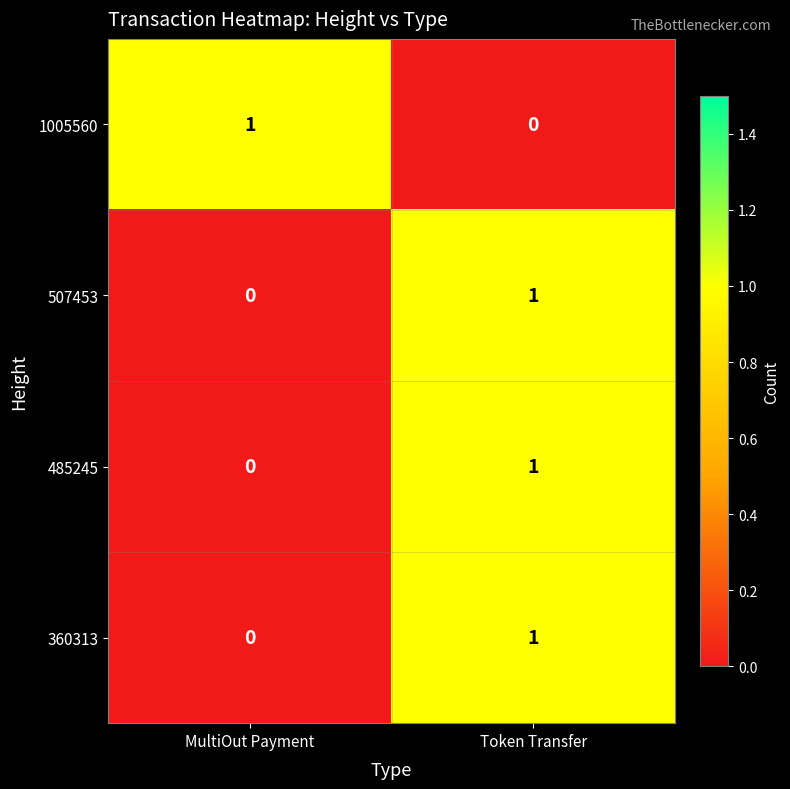

Which category has the highest value in the 1005560 series?

MultiOut Payment